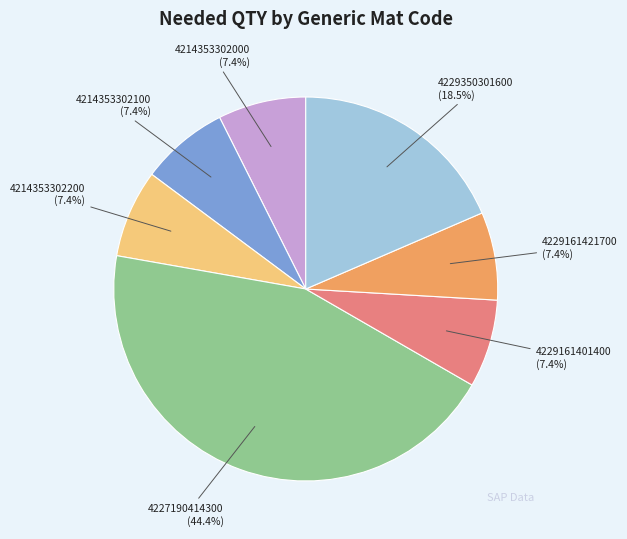

Is there a majority slice in this chart?

No